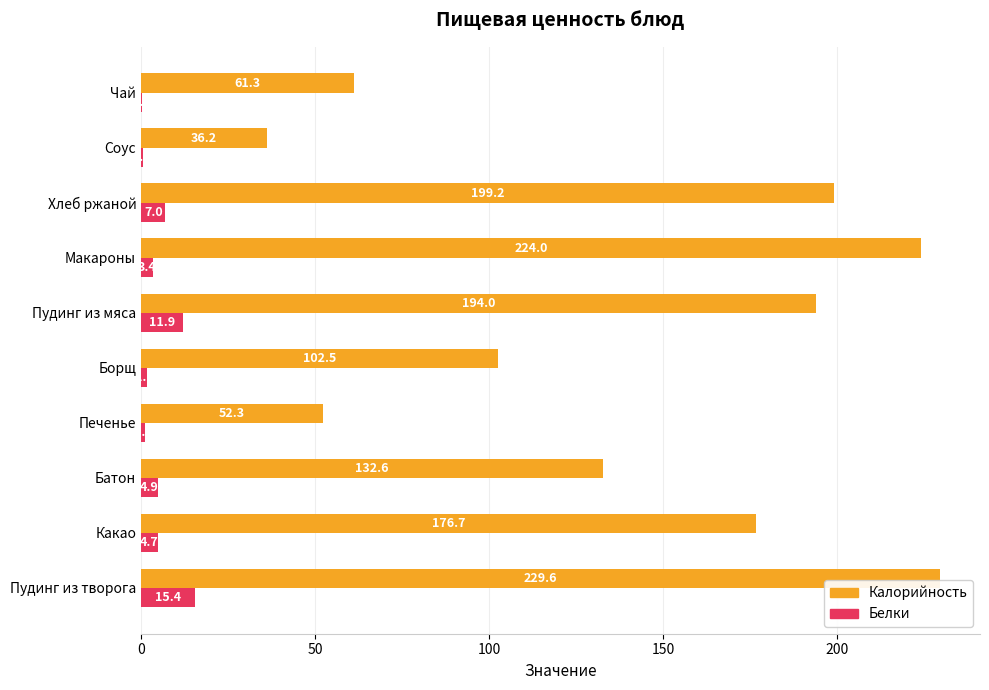

Where is Белки nearest to the value 7?

Хлеб ржаной